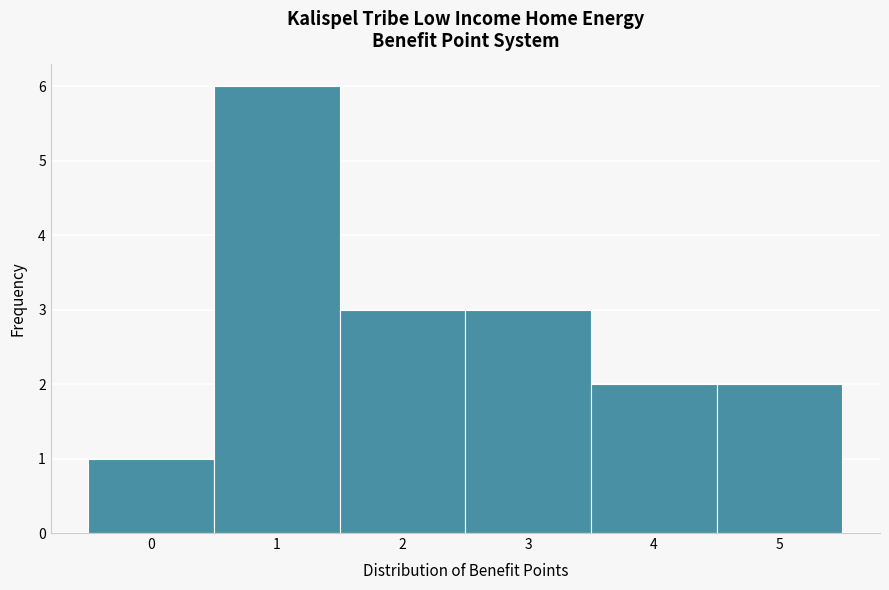

How tall is the bar that spans 2.5 to 3.5 on the x-axis? The values are not printed on the chart, so give them approximately, as read against the axis.

3